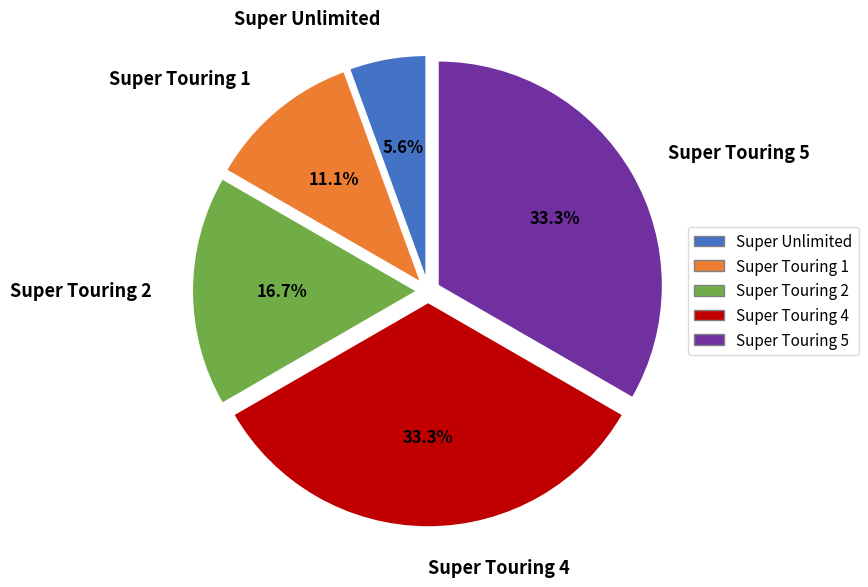

Is it true that Super Touring 5 is 48% of the pie?

False